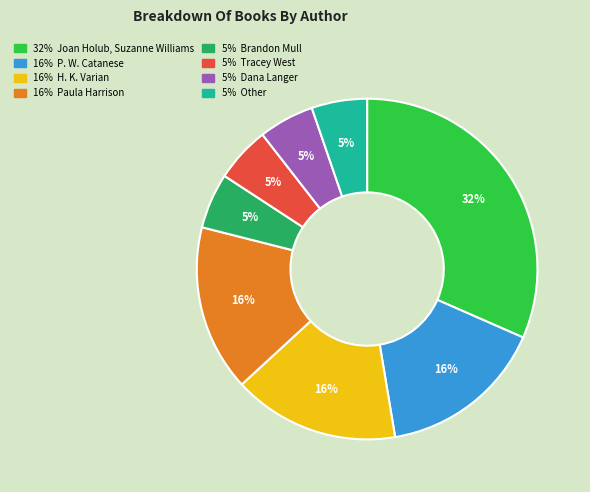

To the nearest percent, what is the average slice percentage?

12%